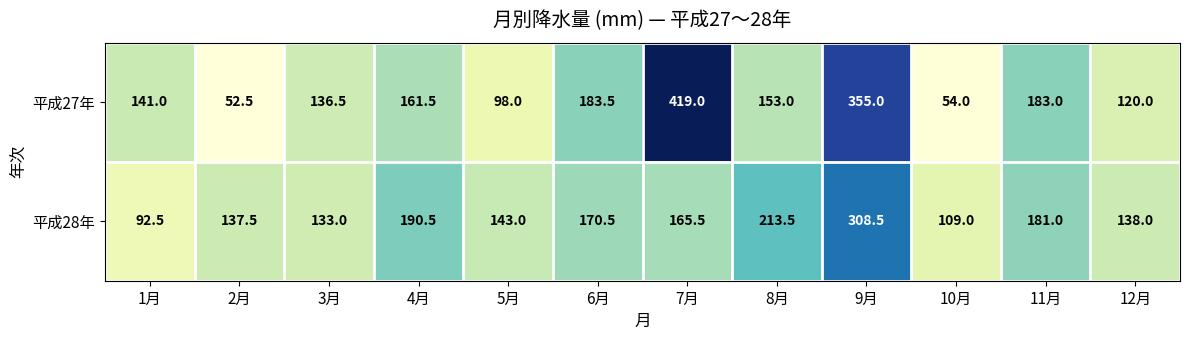

Reading left to right, what are all the values shown in this chart?

平成27年: 1月=141.0	2月=52.5	3月=136.5	4月=161.5	5月=98.0	6月=183.5	7月=419.0	8月=153.0	9月=355.0	10月=54.0	11月=183.0	12月=120.0
平成28年: 1月=92.5	2月=137.5	3月=133.0	4月=190.5	5月=143.0	6月=170.5	7月=165.5	8月=213.5	9月=308.5	10月=109.0	11月=181.0	12月=138.0